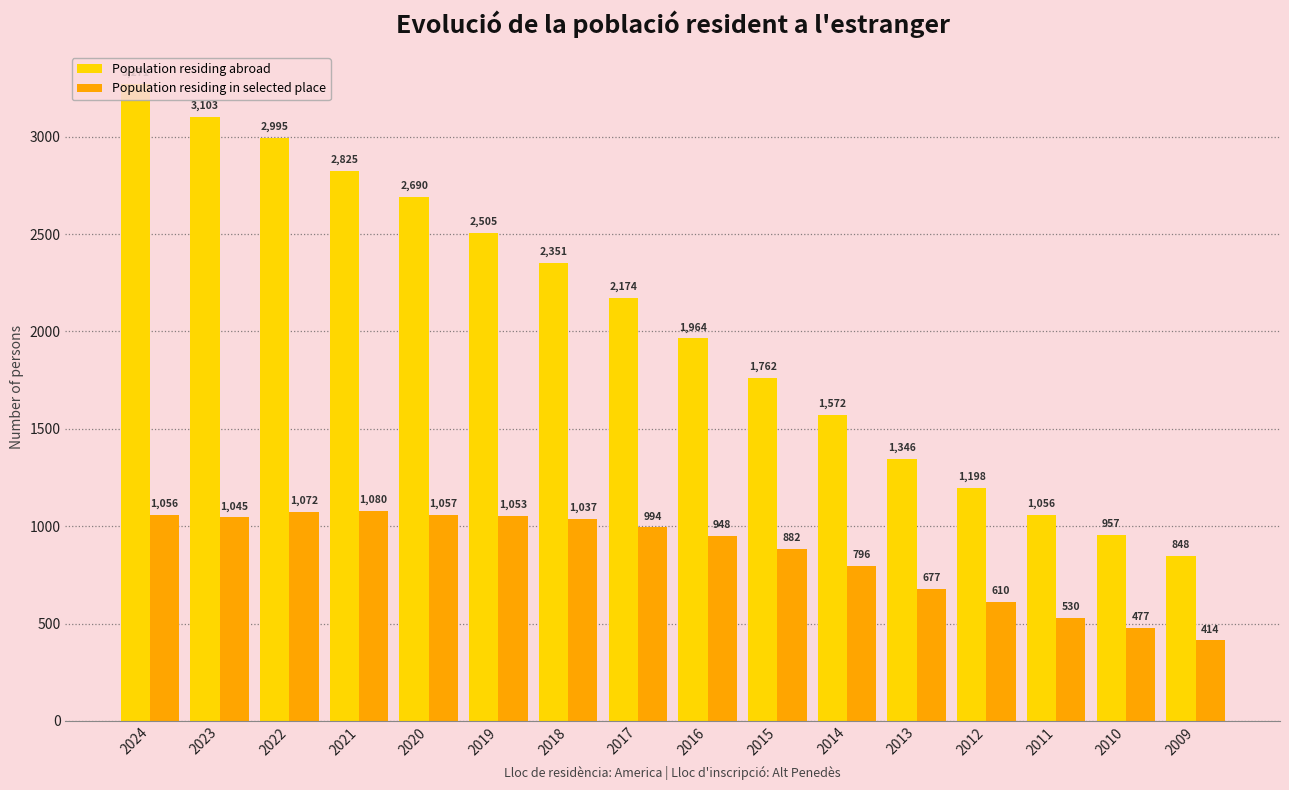

At which category is the sum across all series the highest?

2024